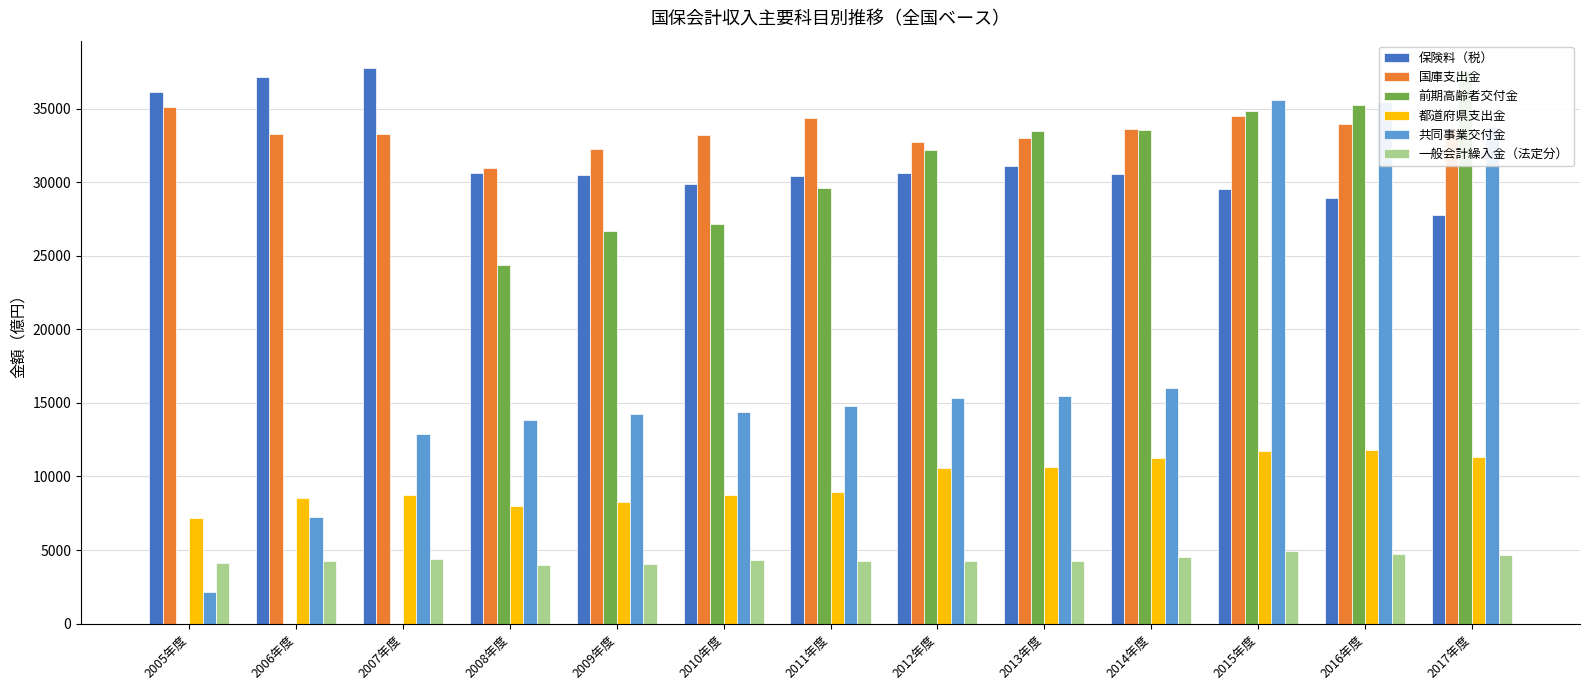

The 都道府県支出金 series shows 13029 at 2011年度. True or false?

False